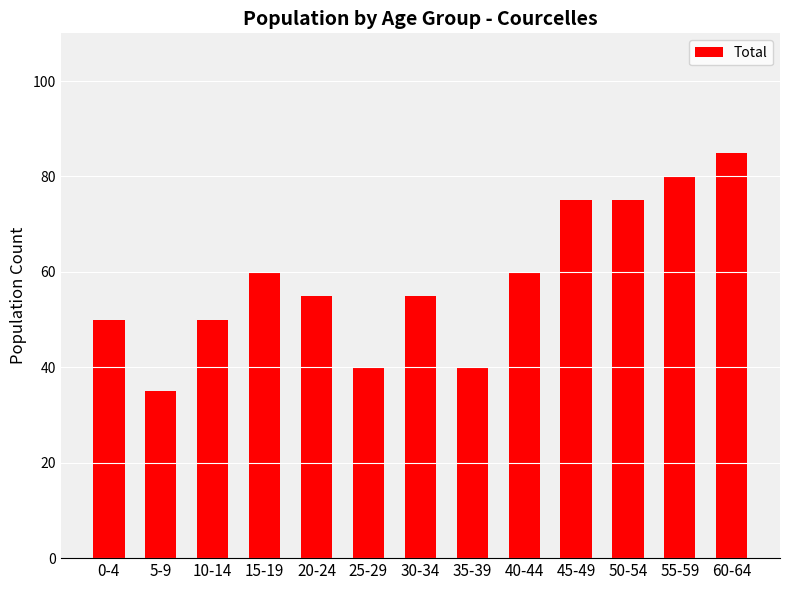

Is it true that the value at 40-44 is 17?

False